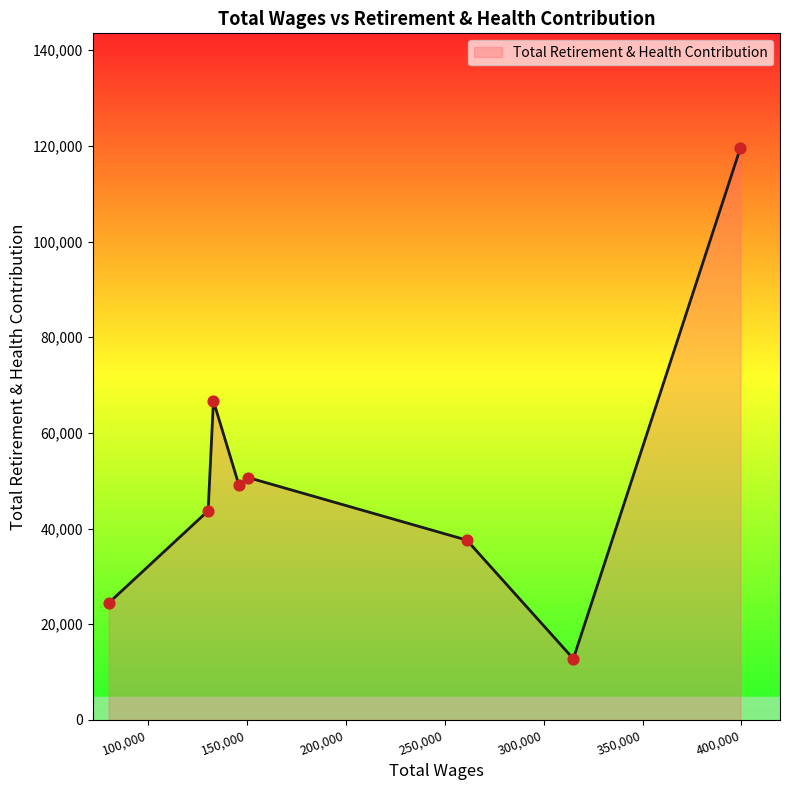

True or false: there are more than 2 points higher than both neighbors.

False